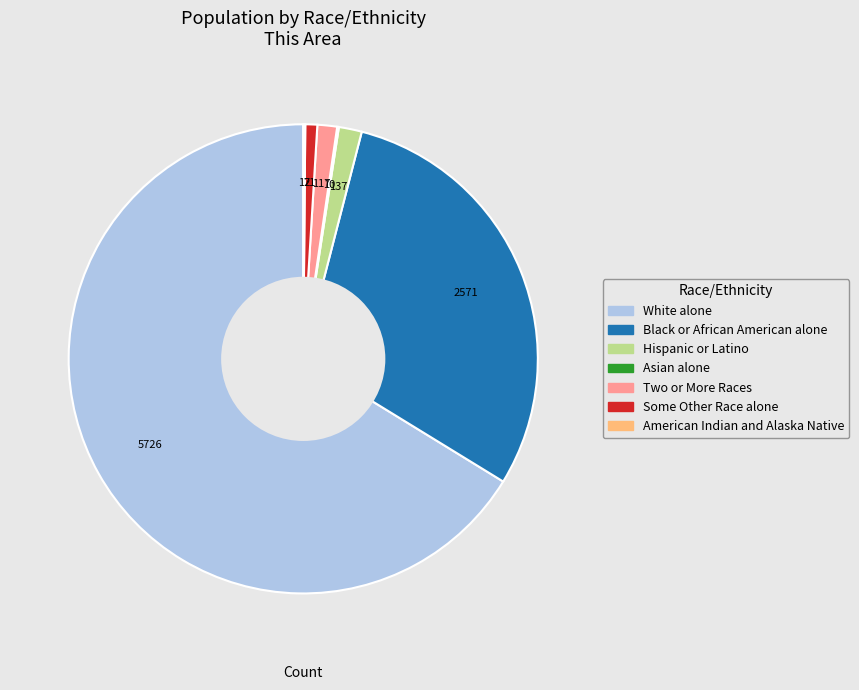

Is there a majority slice in this chart?

Yes